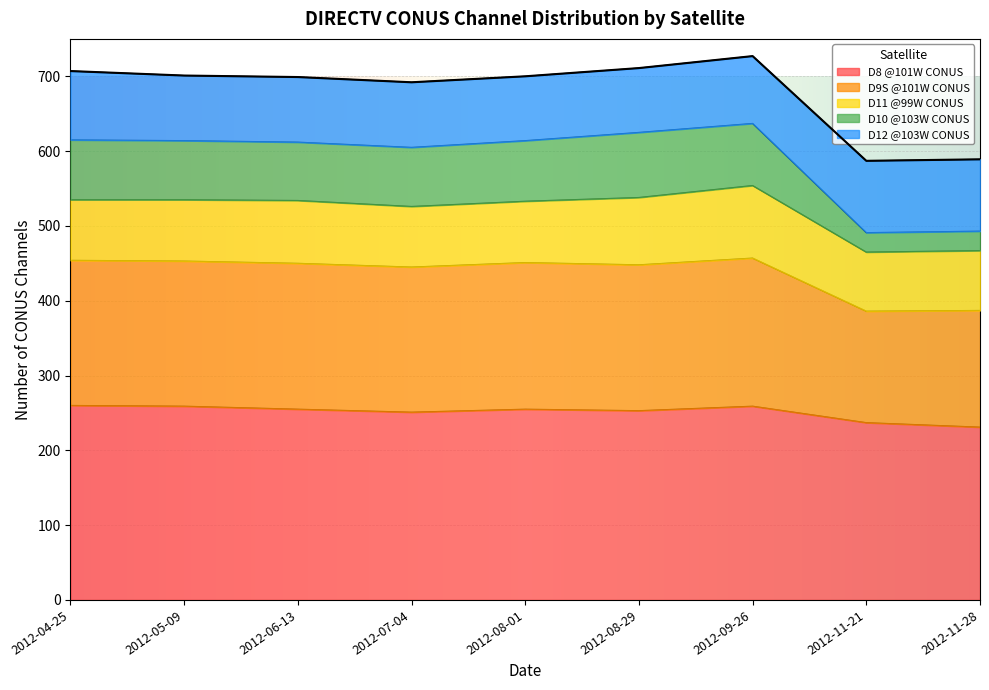

The D8 @101W CONUS series shows 260 at 2012-04-25. True or false?

True